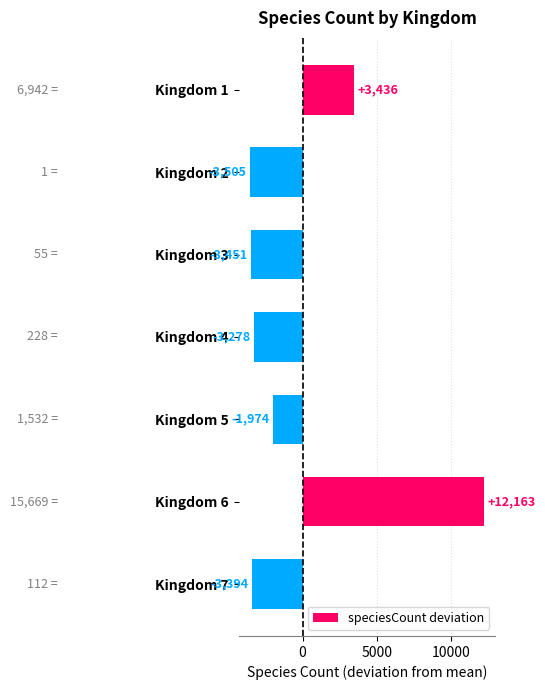

What is the difference between the maximum and second lowest values?

15614.0